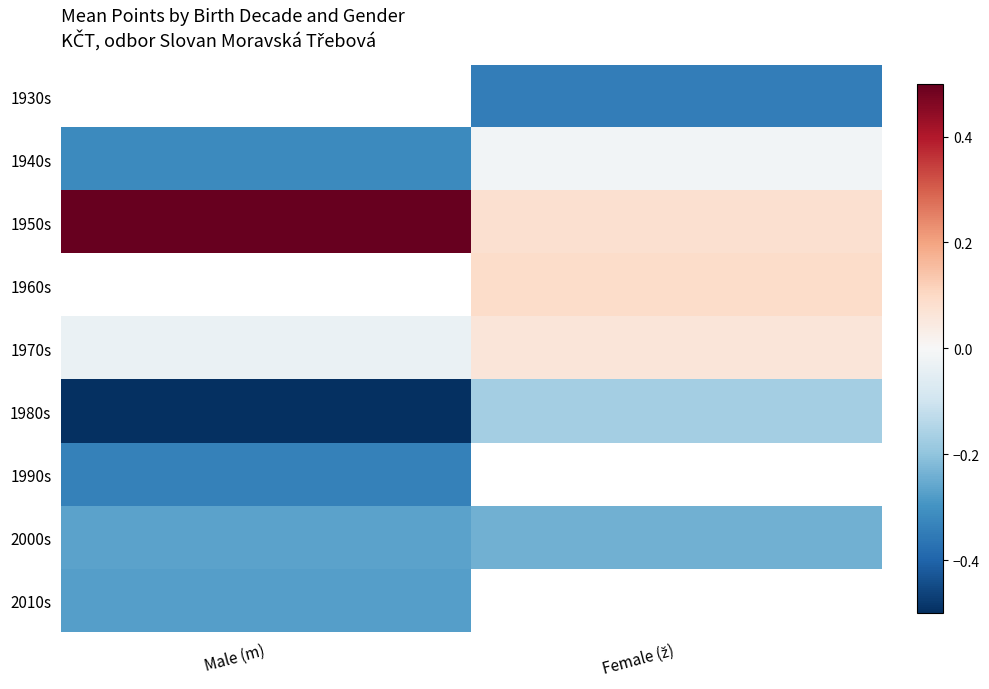

Which label corresponds to the smallest value in the chart?

Male (m)